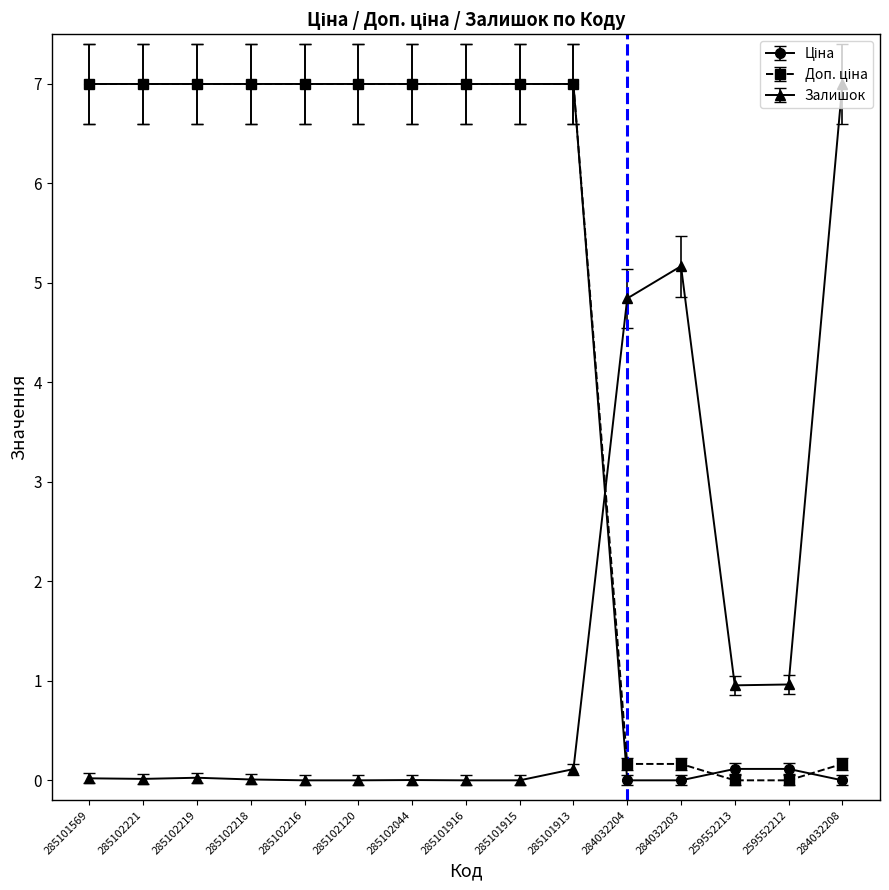

What is the spread (max minus min) of values at 285102044?

7.0